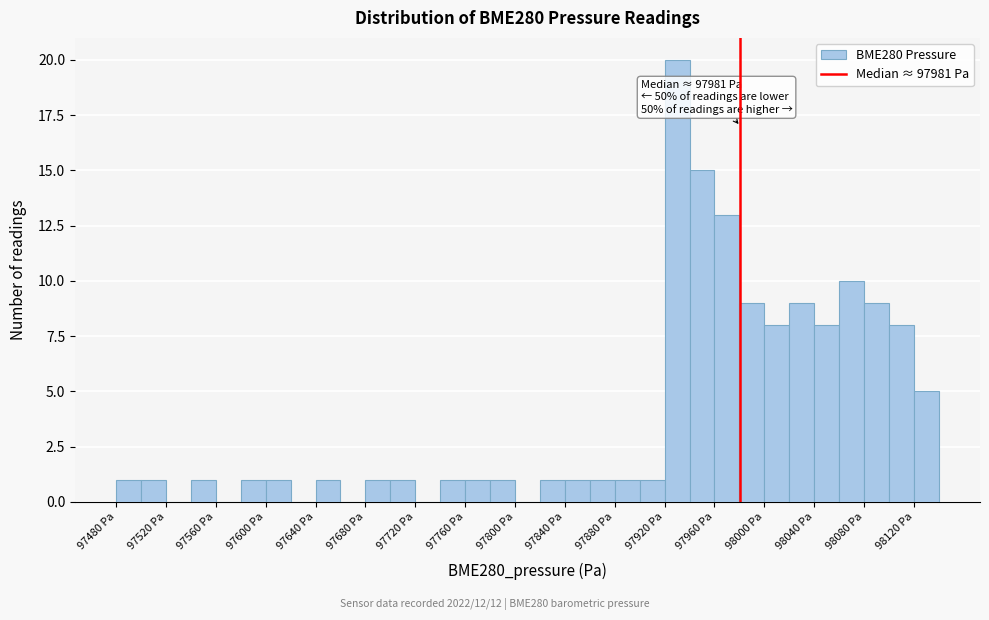

Which range on the x-axis has the tallest bar?

97920 to 97940